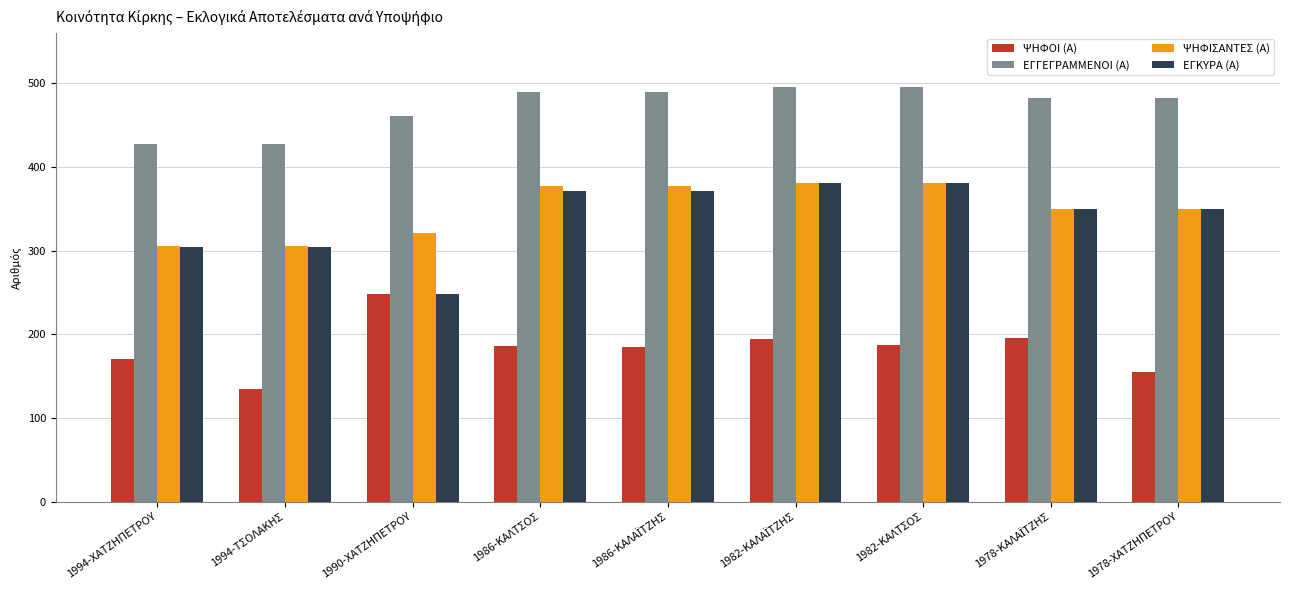

True or false: ΨΗΦΙΣΑΝΤΕΣ (Α) has a value of 133 at 1994-ΤΣΟΛΑΚΗΣ.

False